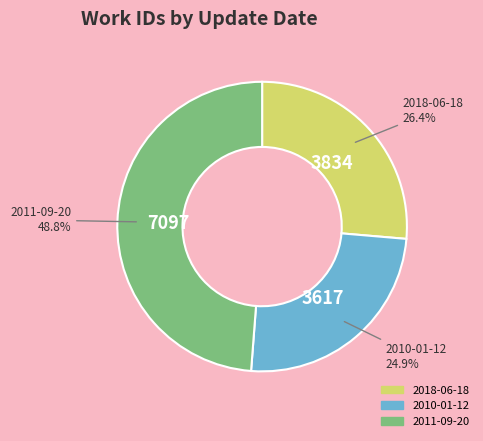

What is the smallest slice in the pie chart?

2010-01-12